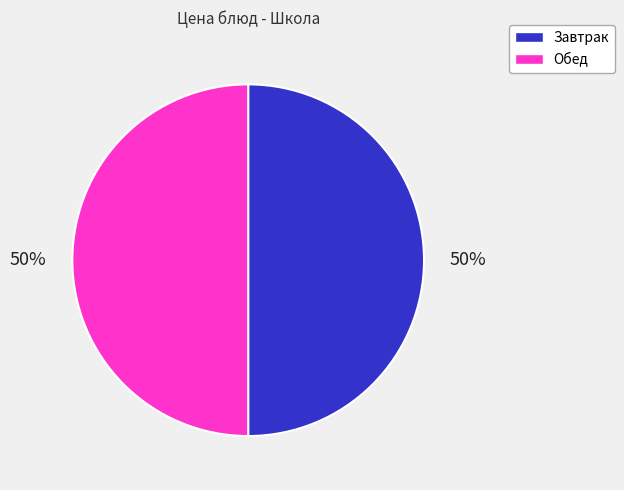

Combined, do Завтрак and Обед account for over 50%?

Yes